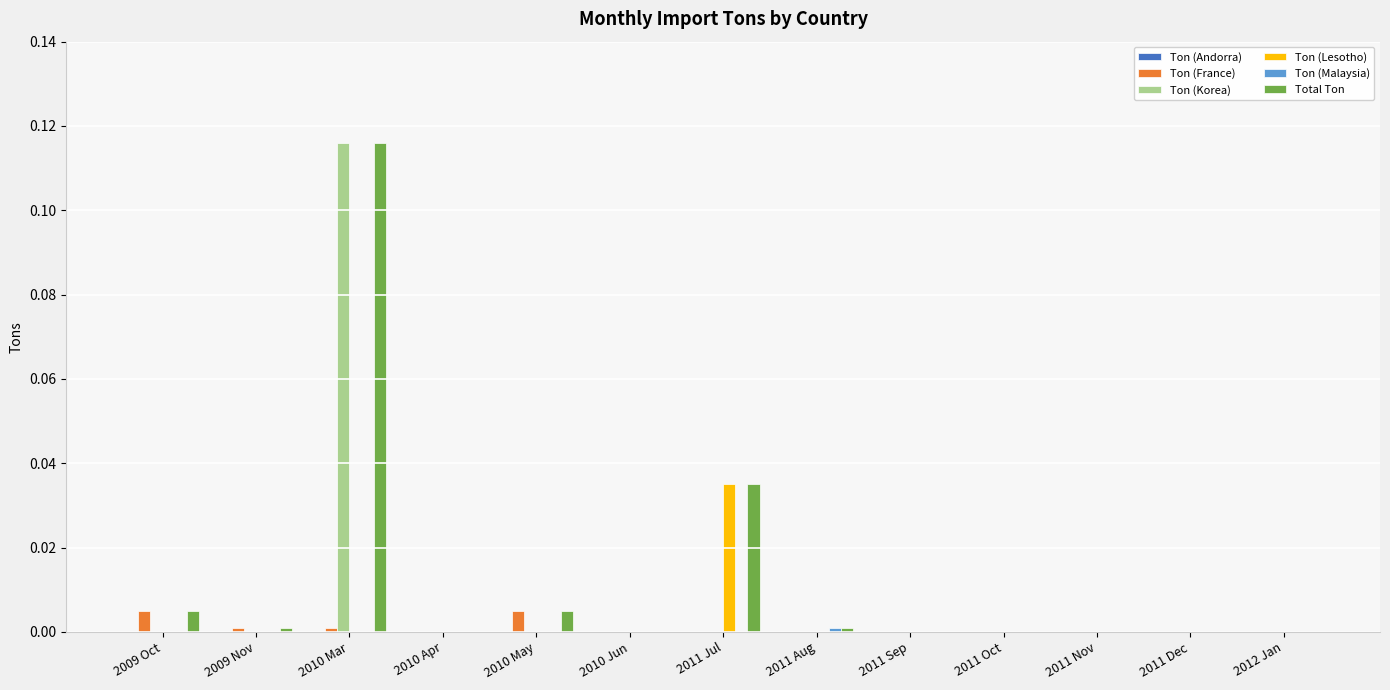

At which category does the chart reach its peak across all series?

2010 Mar